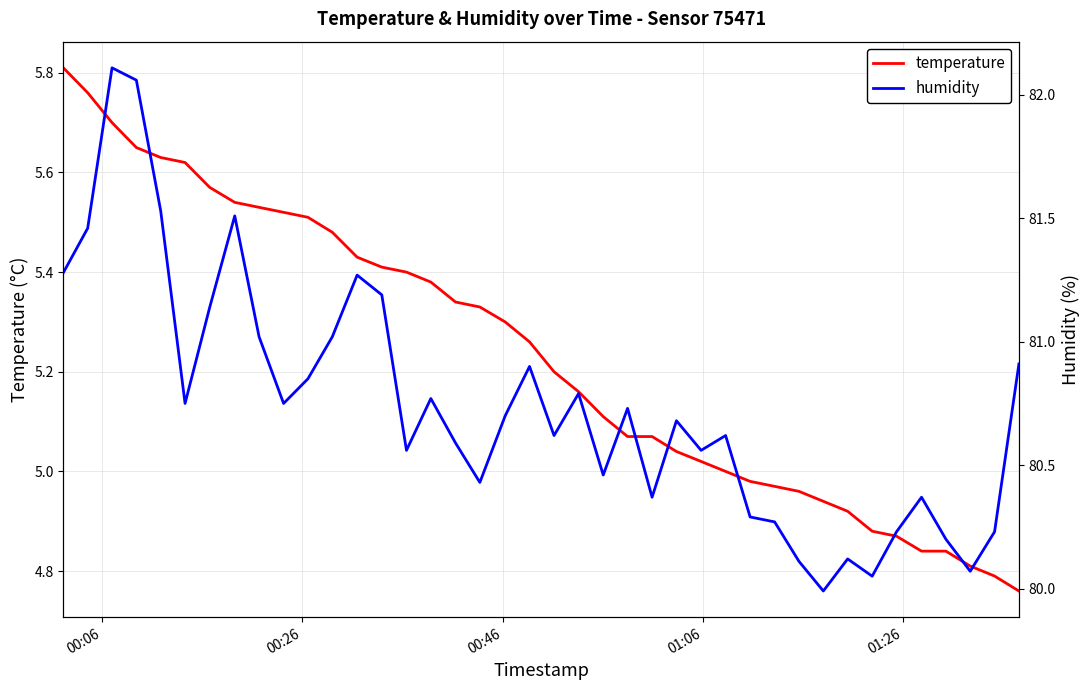

True or false: temperature and humidity intersect in this chart.

False